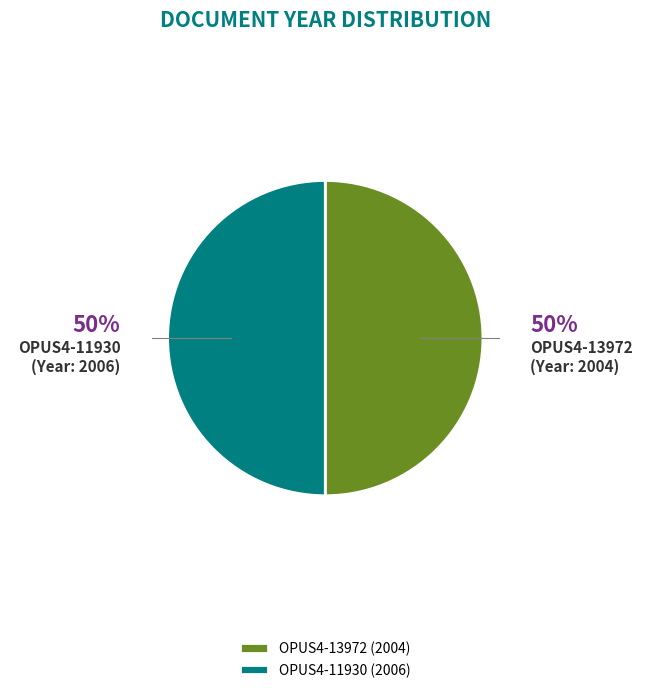

What is the ratio of the value at OPUS4-13972 (2004) to the value at OPUS4-11930 (2006)?

1.0